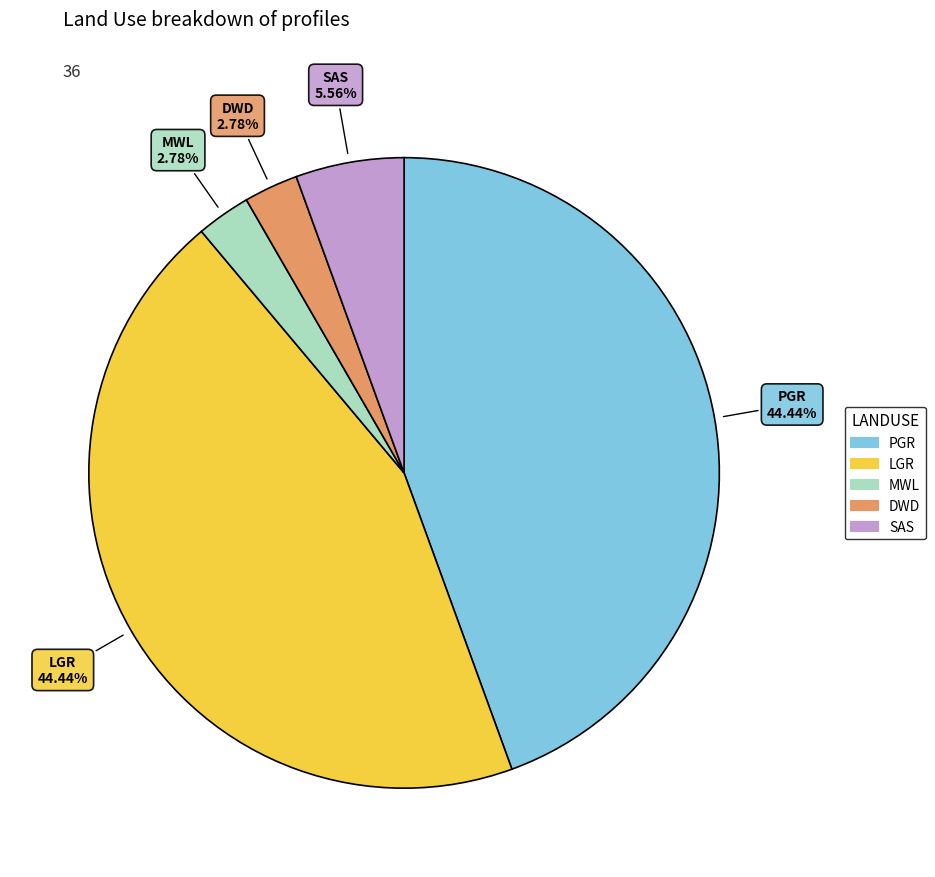

Which has a higher value, DWD or LGR?

LGR